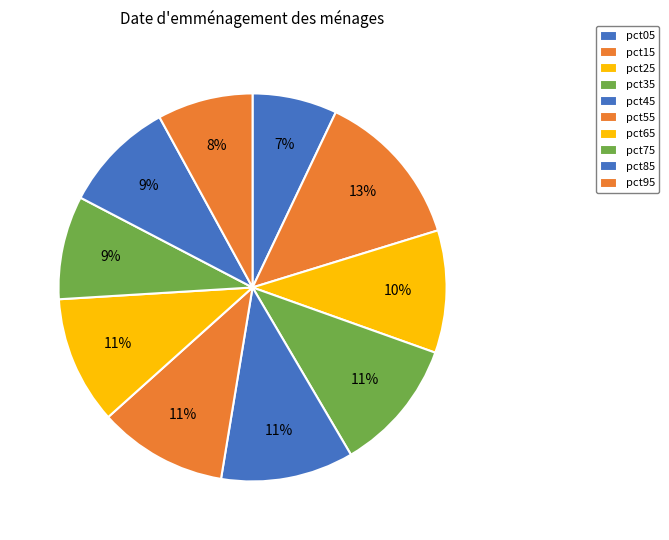

How many segments does this pie chart have?

10